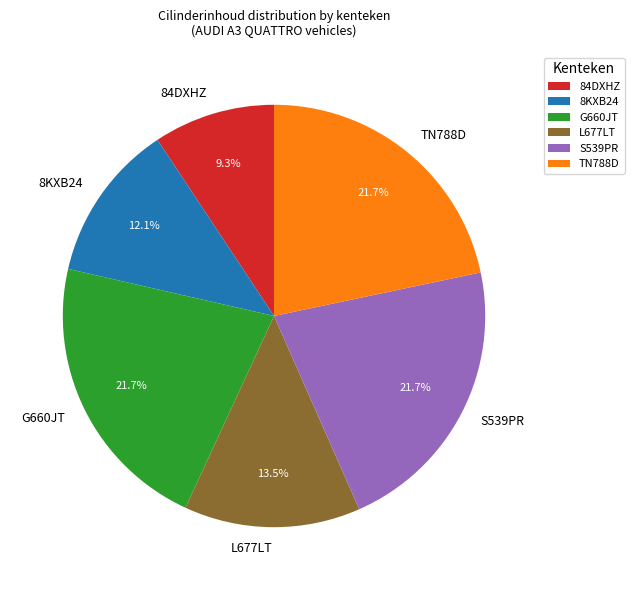

The TN788D slice represents 30% of the pie. True or false?

False